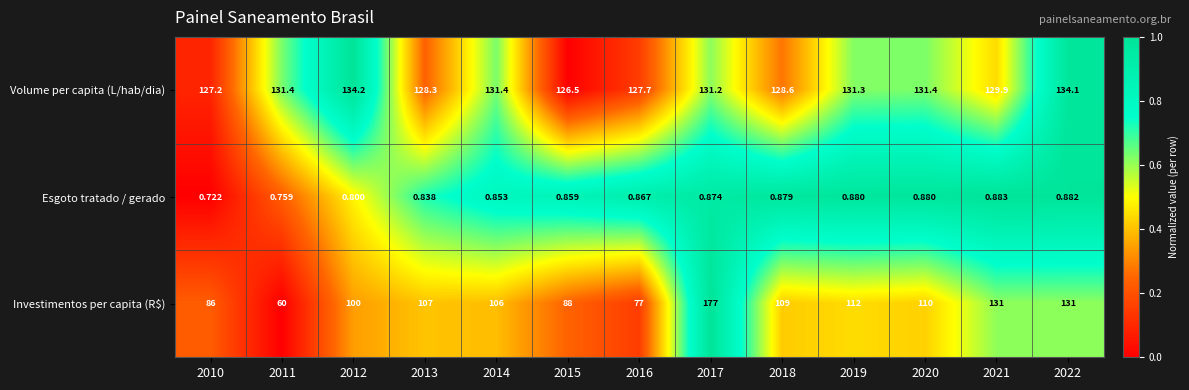

What is the total value across all series at 2011?

192.2